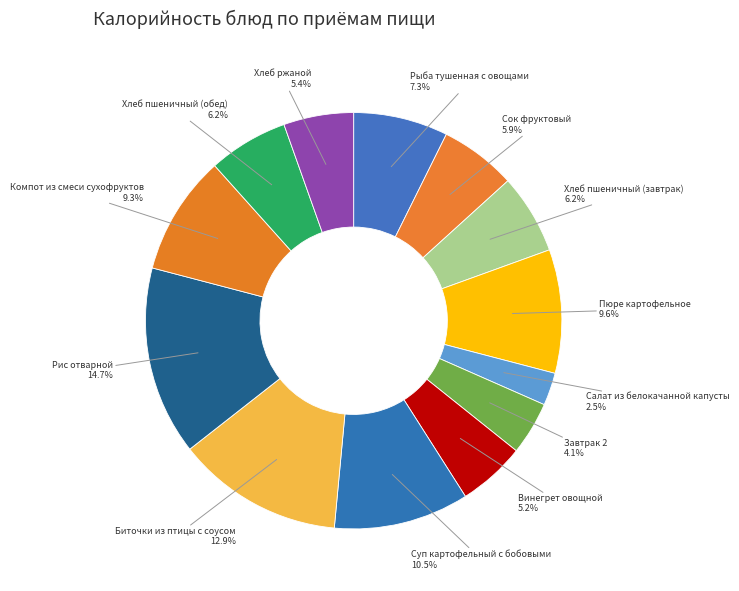

Does any single category account for the majority?

No